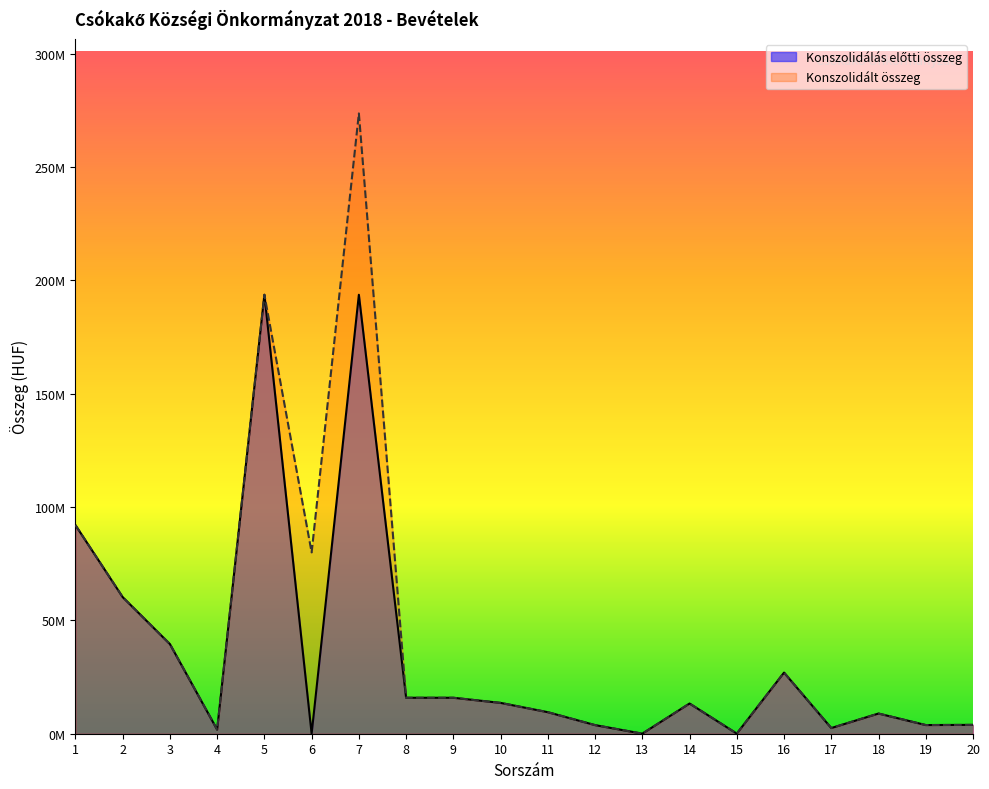

At how many categories does at least one series exceed 224504987?

1